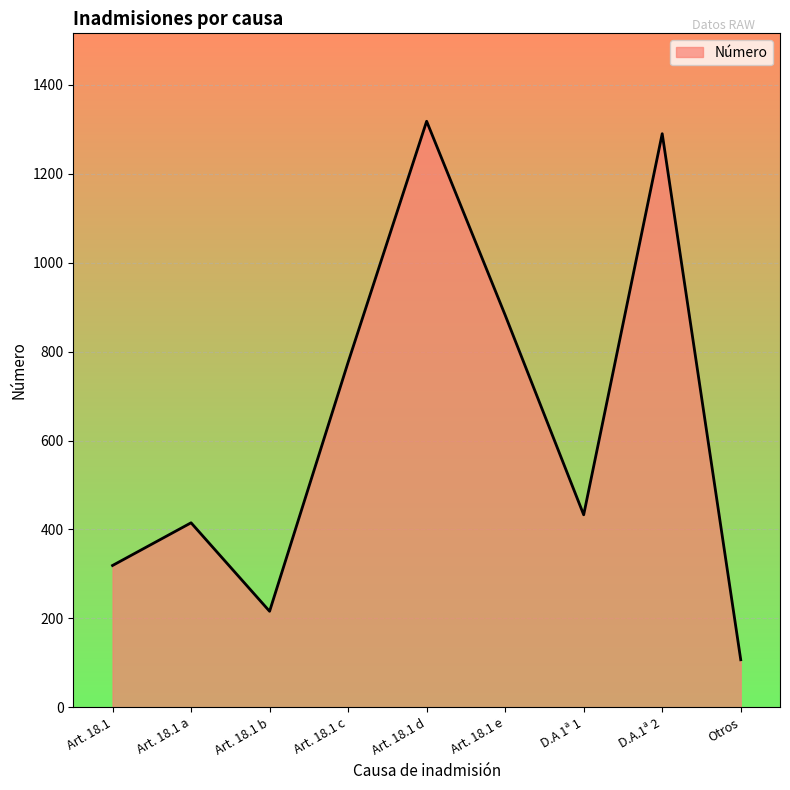

At which label does the data first exceed 433?

Art. 18.1 c